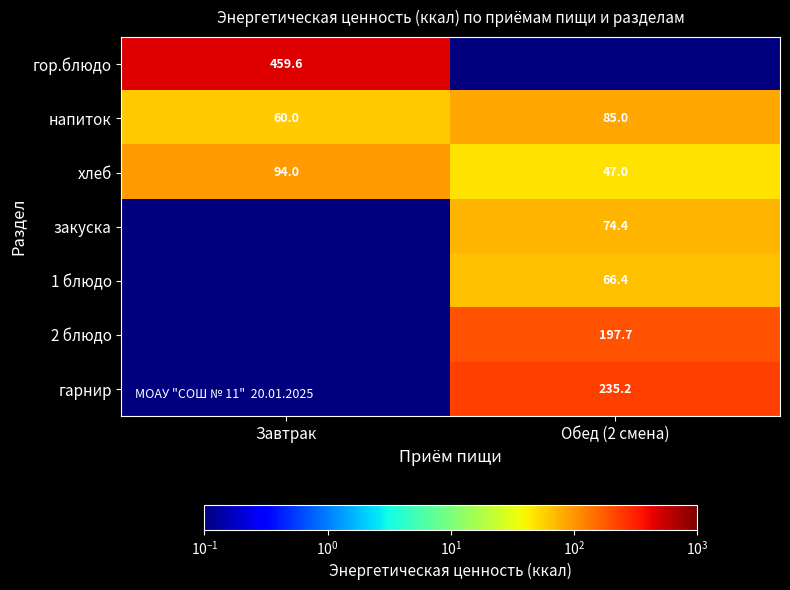

True or false: хлеб has a value of 94.0 at Завтрак.

True